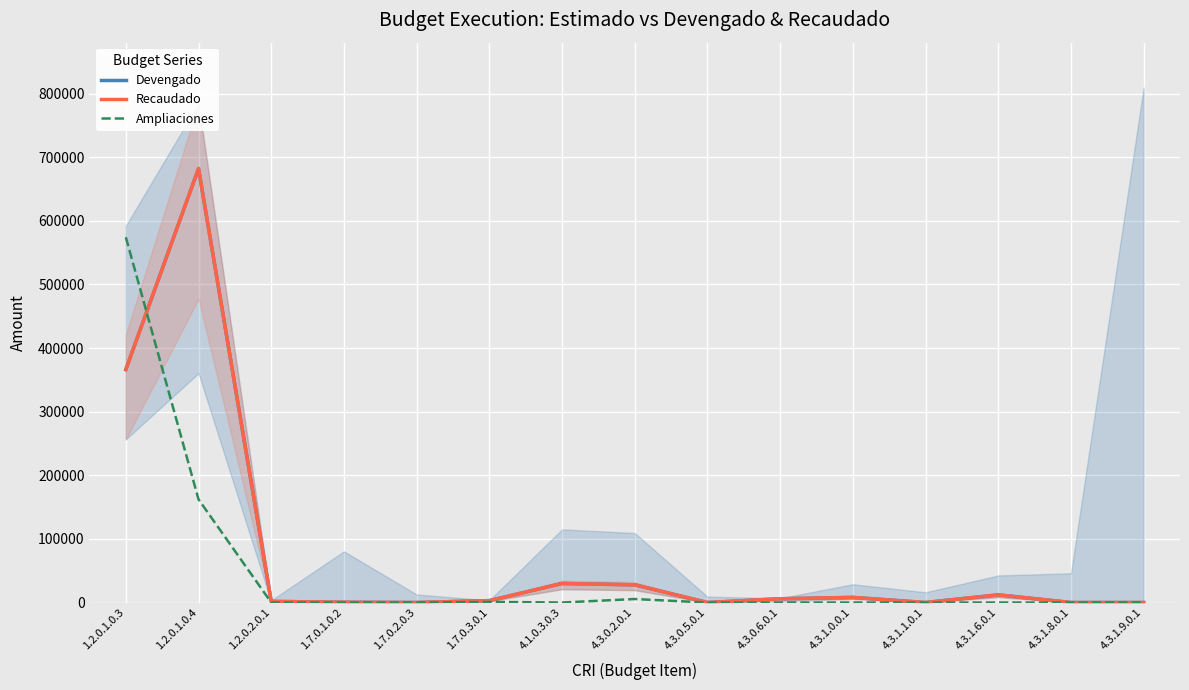

Where is the first local minimum for Recaudado?

1.7.0.2.0.3